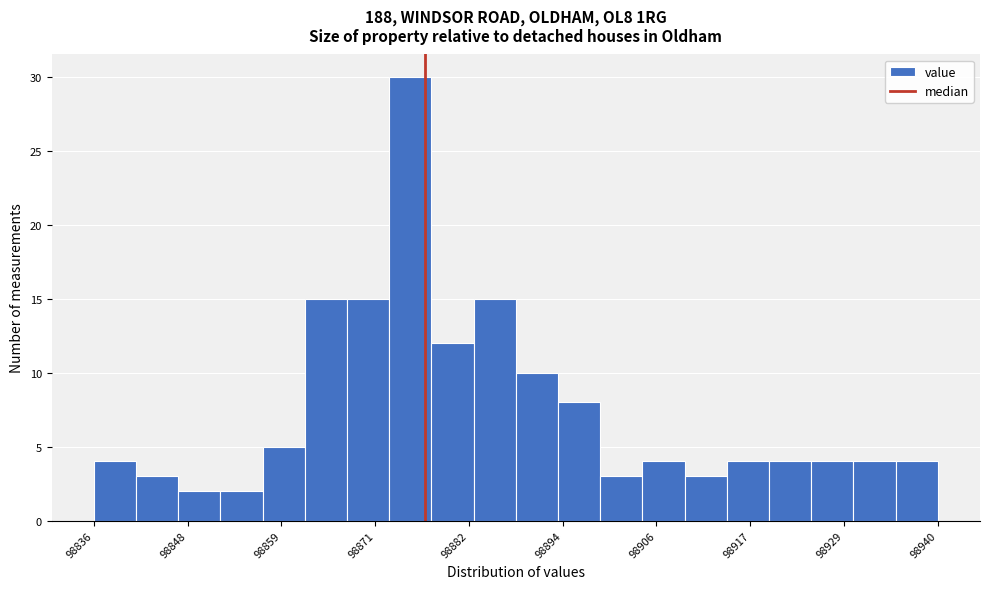

Around what value on the x-axis is the tallest bar? Give the approximate position of its centre, as read against the axis.

98876